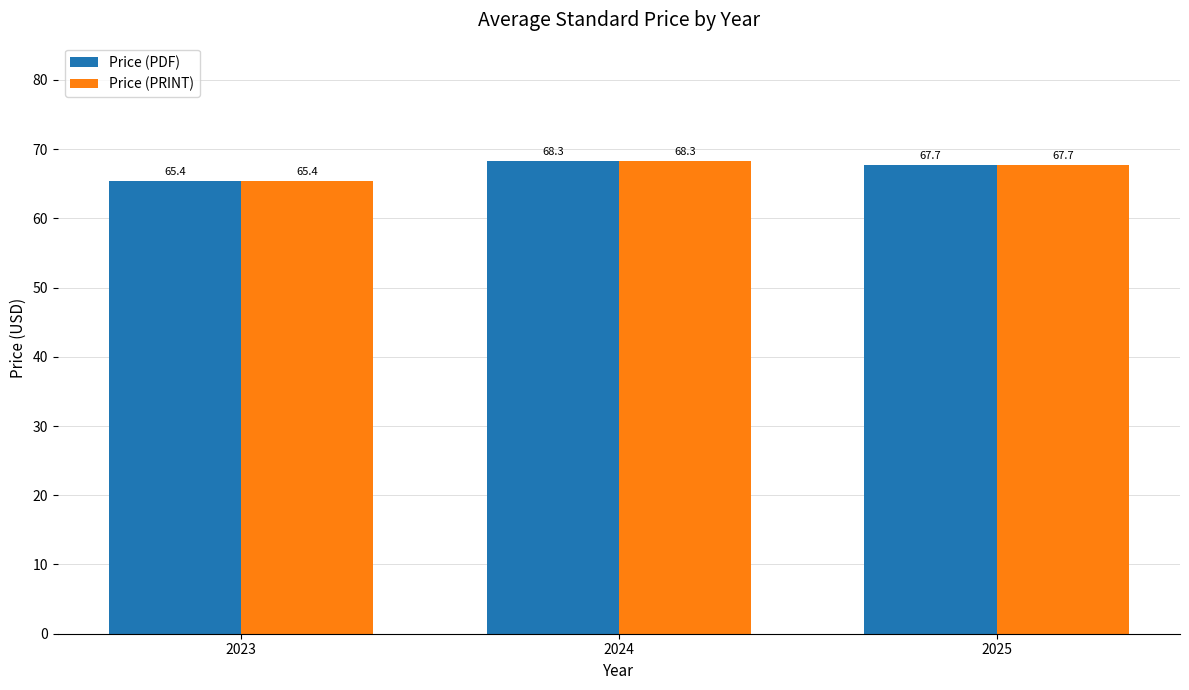

Reading left to right, what are all the values shown in this chart?

Price (PDF): 65.4	68.3	67.7
Price (PRINT): 65.4	68.3	67.7